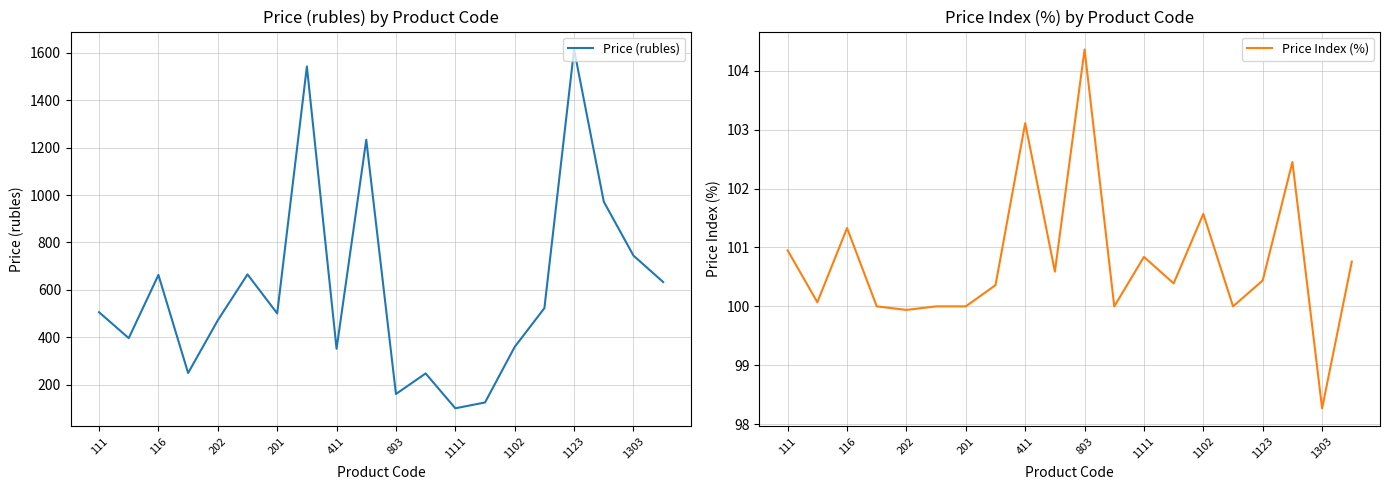

What is the highest value of the Price (rubles) series?

1613.5